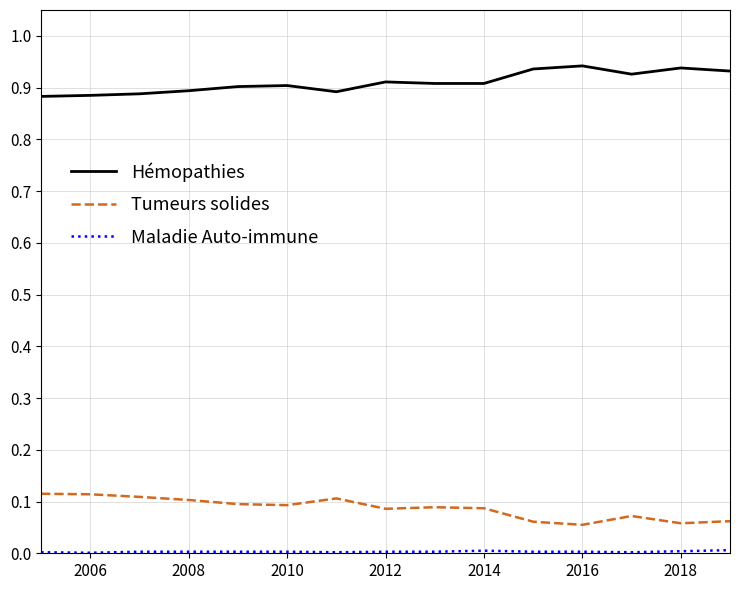

True or false: Tumeurs solides and Hémopathies intersect in this chart.

False